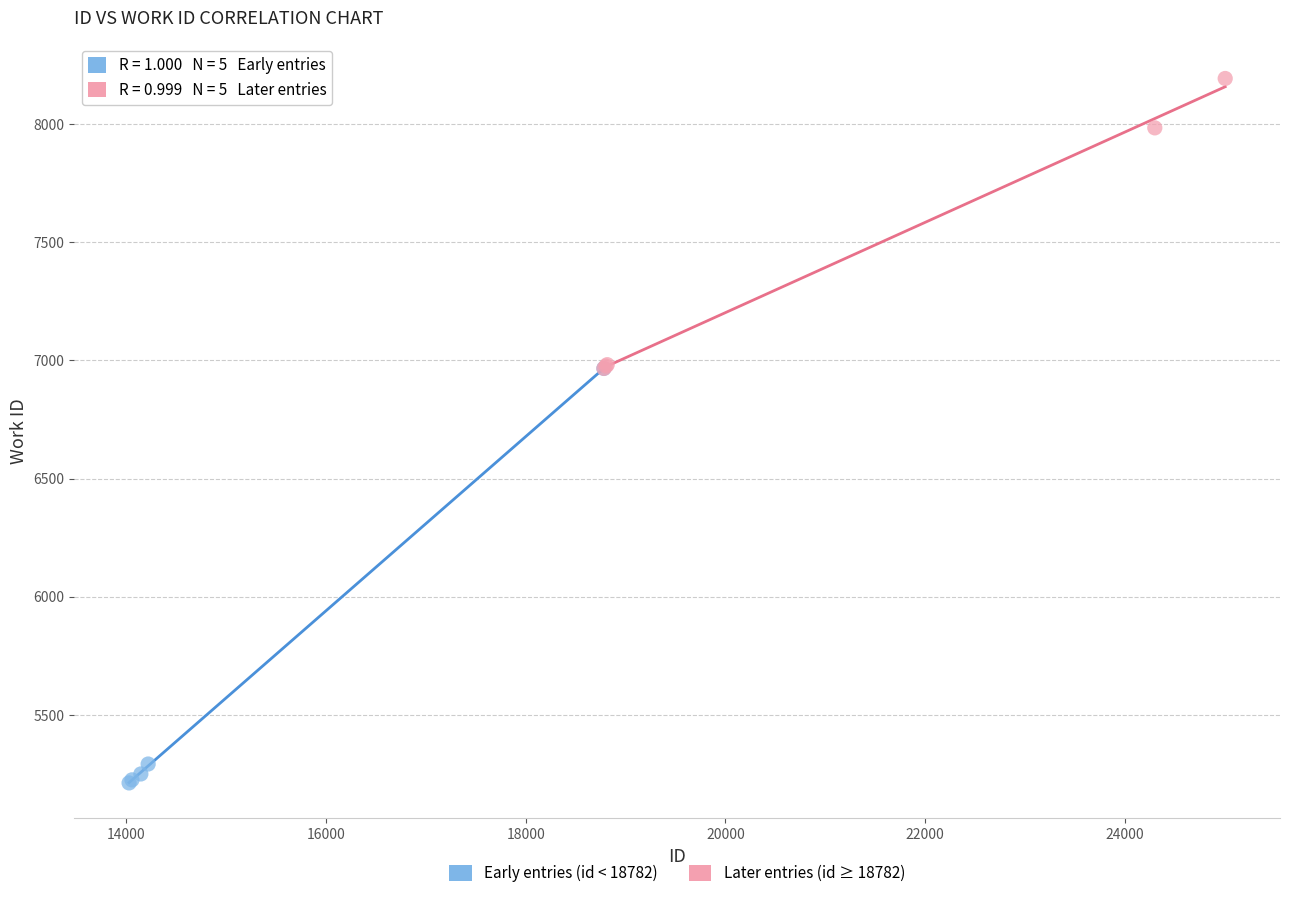

Which series contains the lowest Y value?

Early entries (id < 18782)